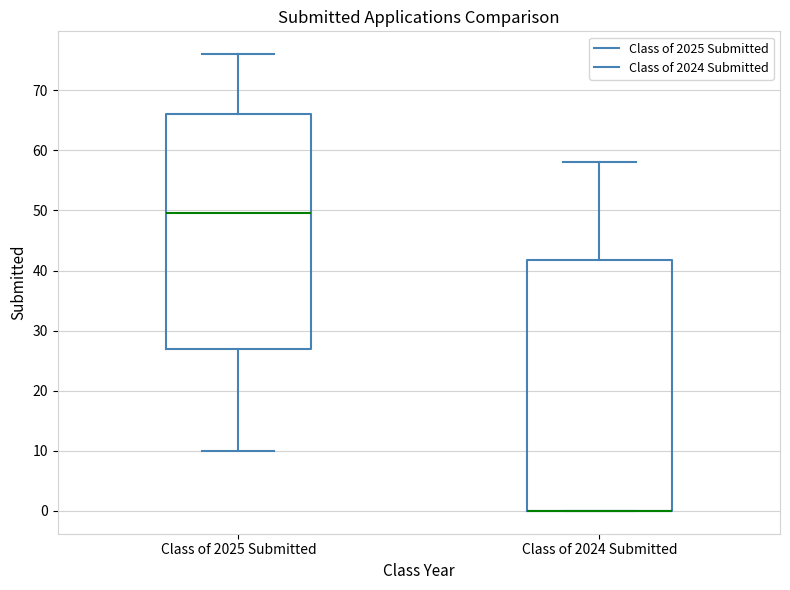

Comparing the boxes themselves (not the whiskers), which one is the tallest?

Class of 2024 Submitted